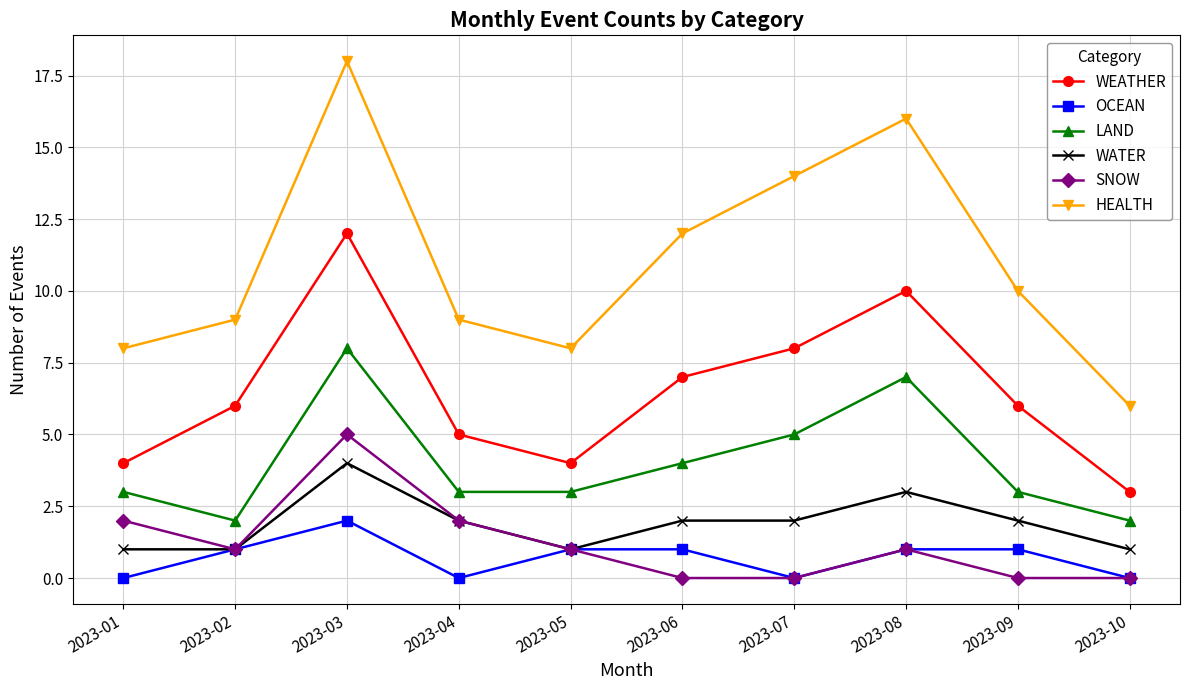

What are all the series names shown in the legend?

WEATHER, OCEAN, LAND, WATER, SNOW, HEALTH